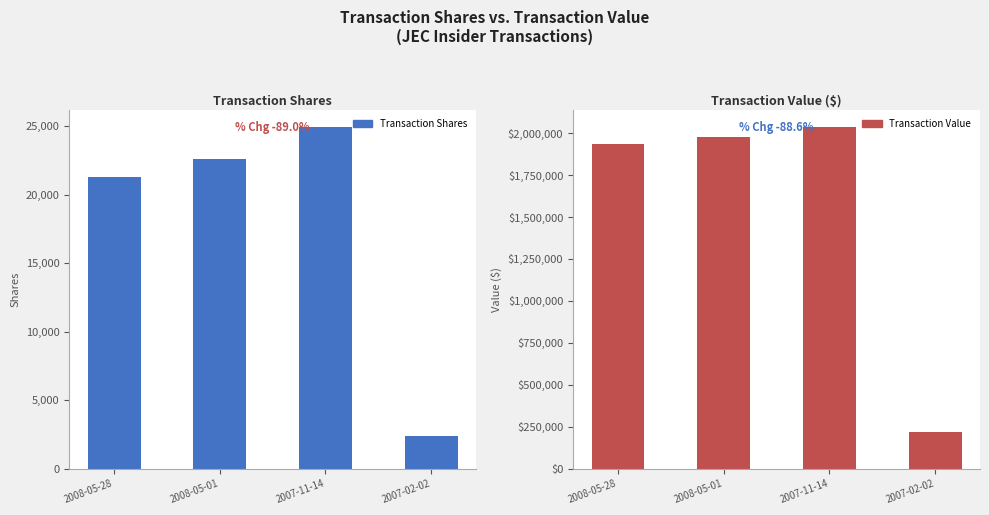

Between 2008-05-28 and 2007-11-14, which series saw the biggest shift?

Transaction Value